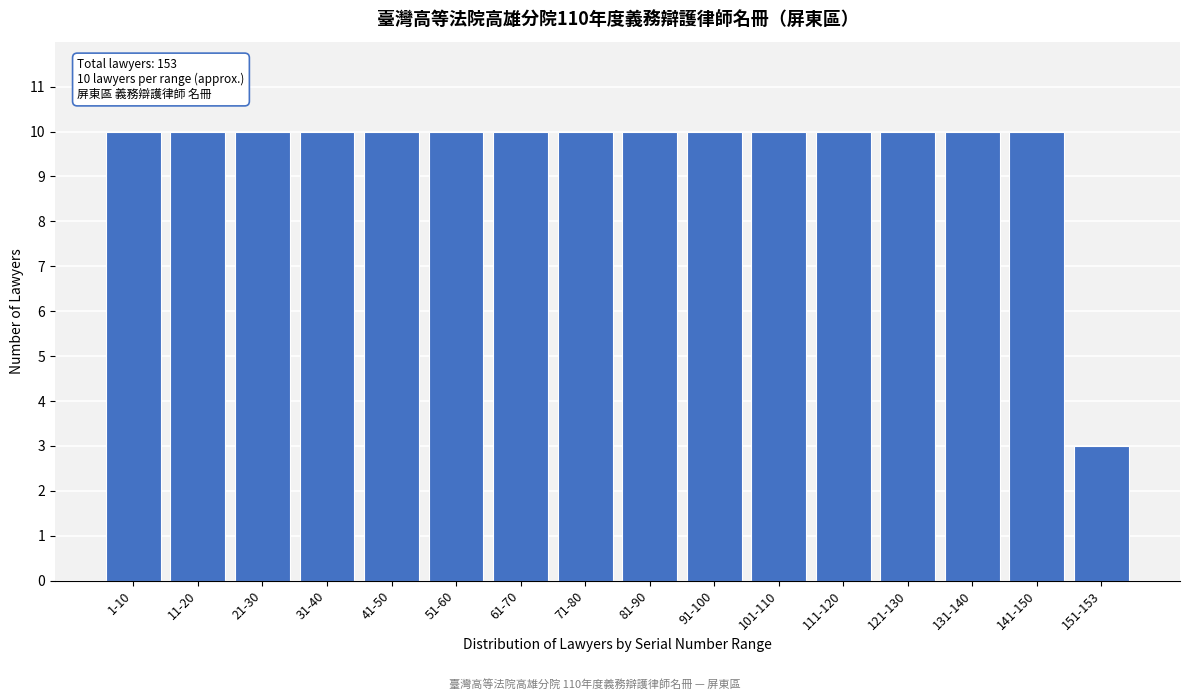

Reading left to right, what are all the values shown in this chart?

10	10	10	10	10	10	10	10	10	10	10	10	10	10	10	3